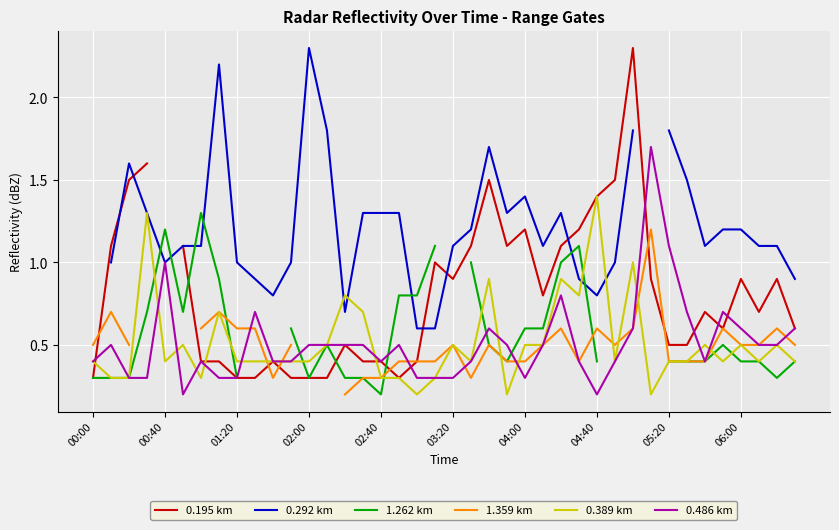

What is the maximum value for 0.389 km?

1.4